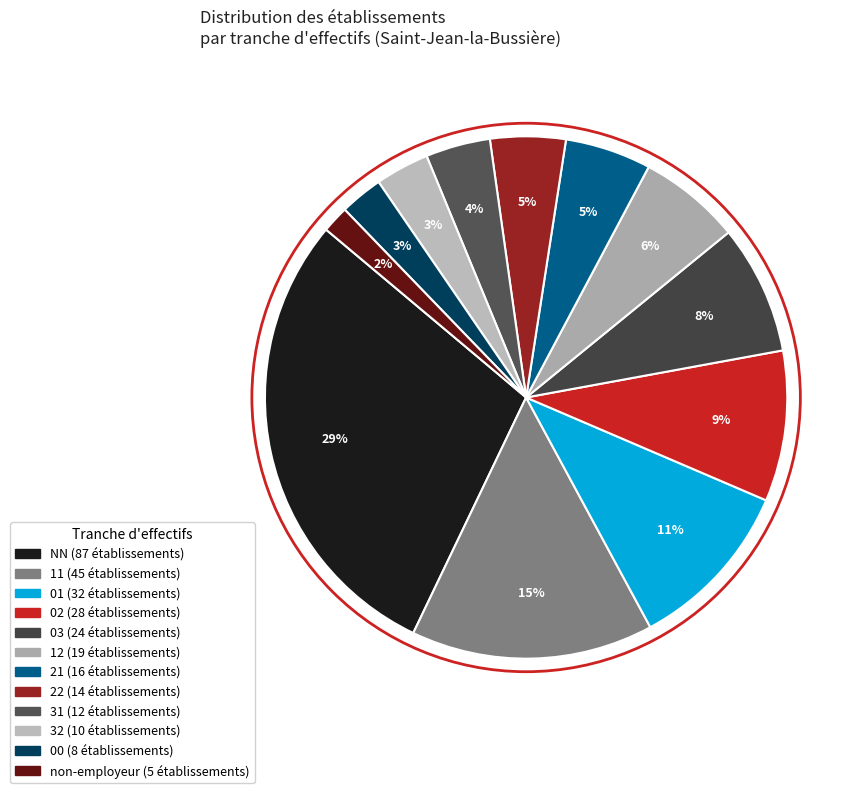

How many segments does this pie chart have?

12